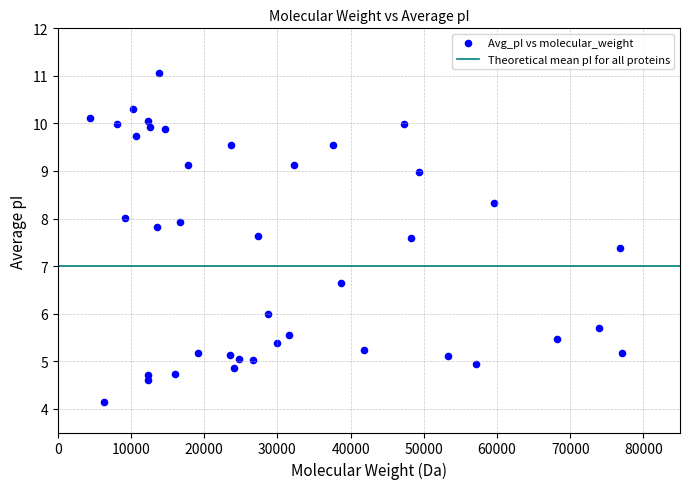

What is the range of Y values (max minus min)?

6.9